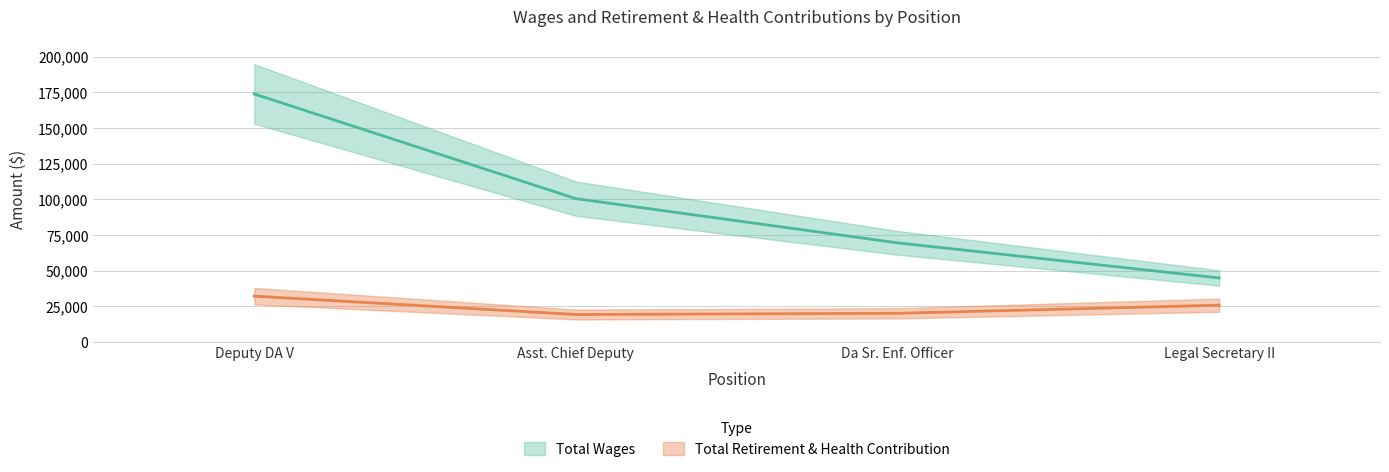

At which label does Total Wages reach its minimum?

Legal Secretary II